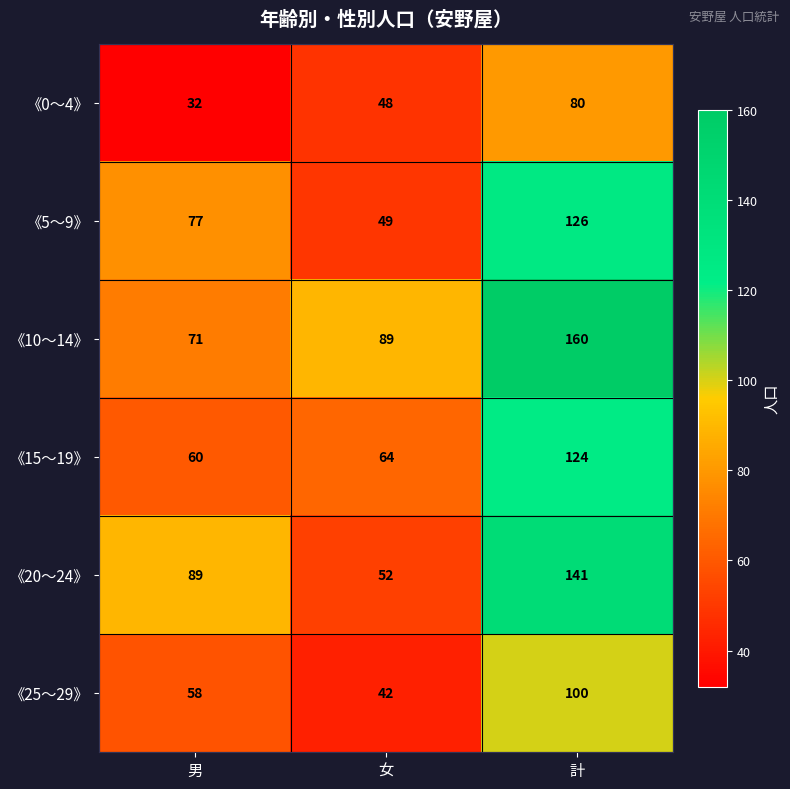

What is the difference between the highest and lowest values at 女?

47